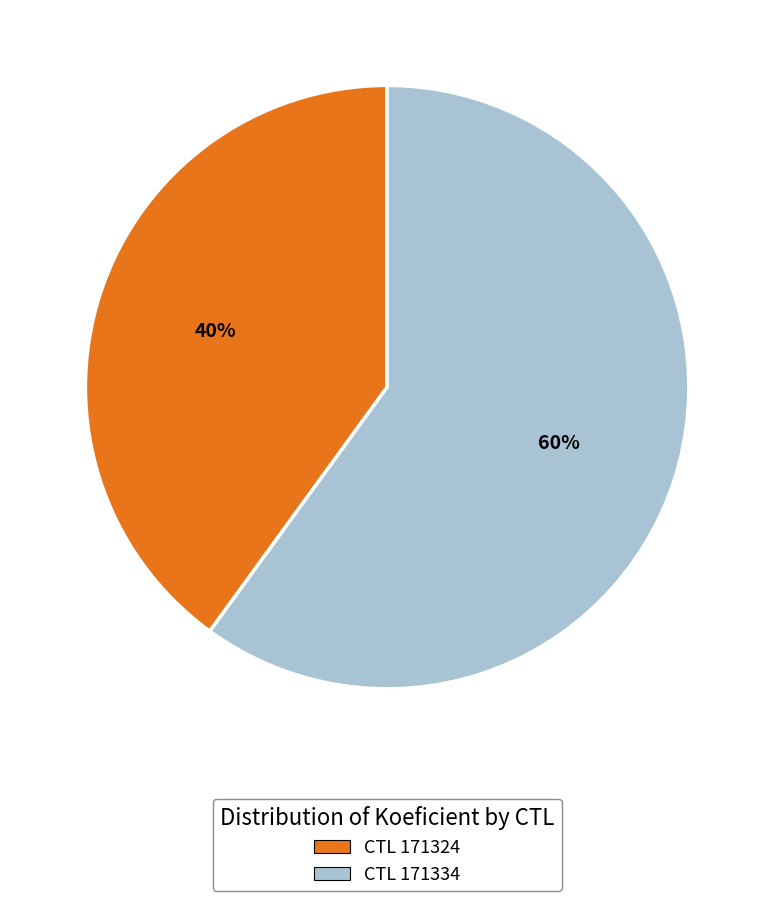

To the nearest percent, what is the average slice percentage?

50%